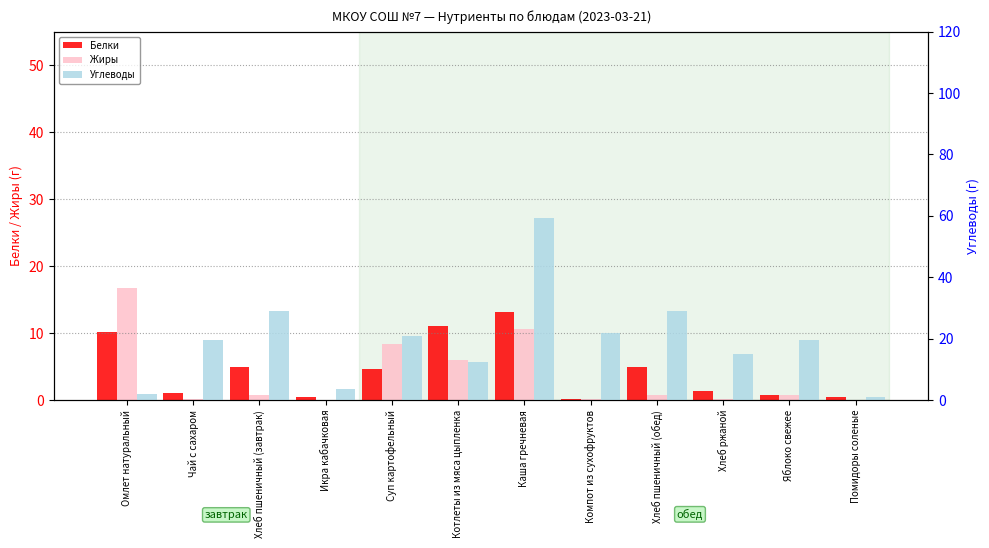

The value of Белки at Хлеб пшеничный (завтрак) is 5.0. True or false?

True